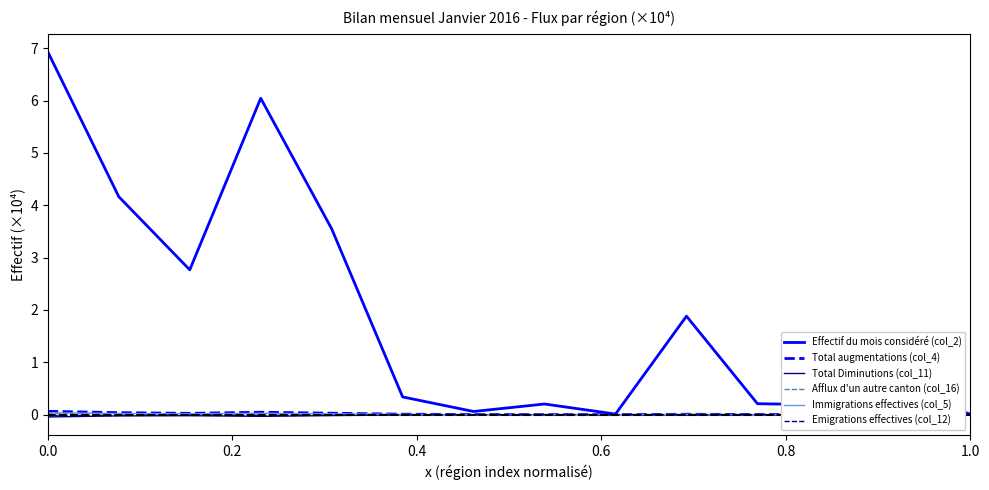

What are all the series names shown in the legend?

Effectif du mois considéré (col_2), Total augmentations (col_4), Total Diminutions (col_11), Afflux d'un autre canton (col_16), Immigrations effectives (col_5), Emigrations effectives (col_12)